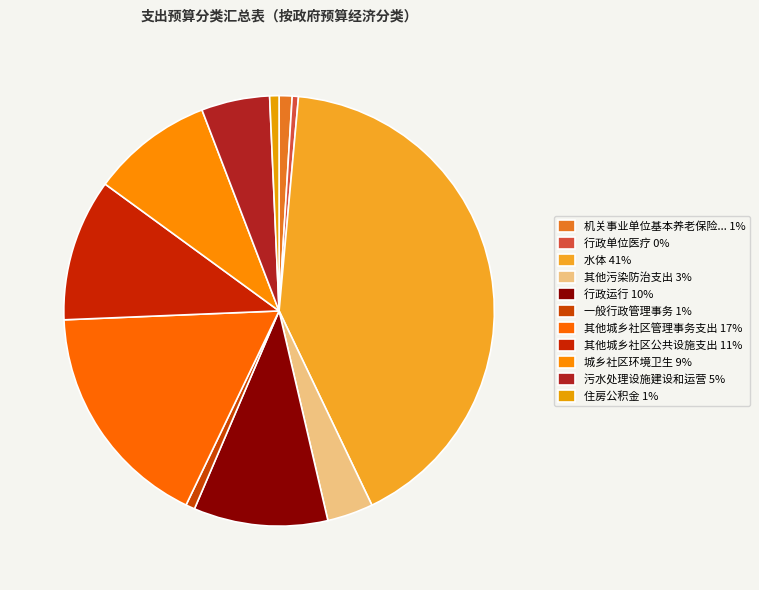

Count the number of slices in the pie.

11